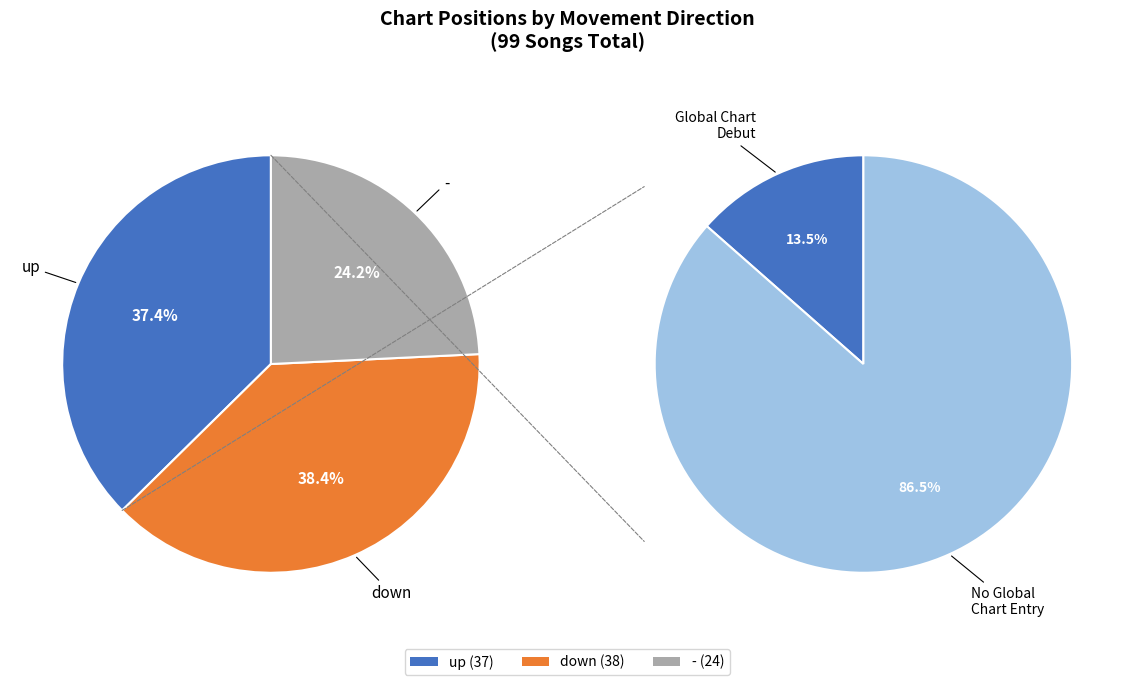

The - slice represents 19% of the pie. True or false?

False